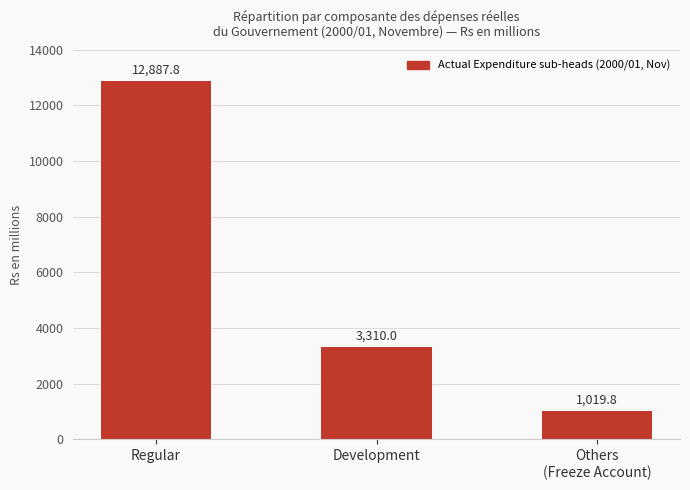

Reading right to left, list all the values displayed in this chart.

Others
(Freeze Account)=1019.8	Development=3310.0	Regular=12887.8